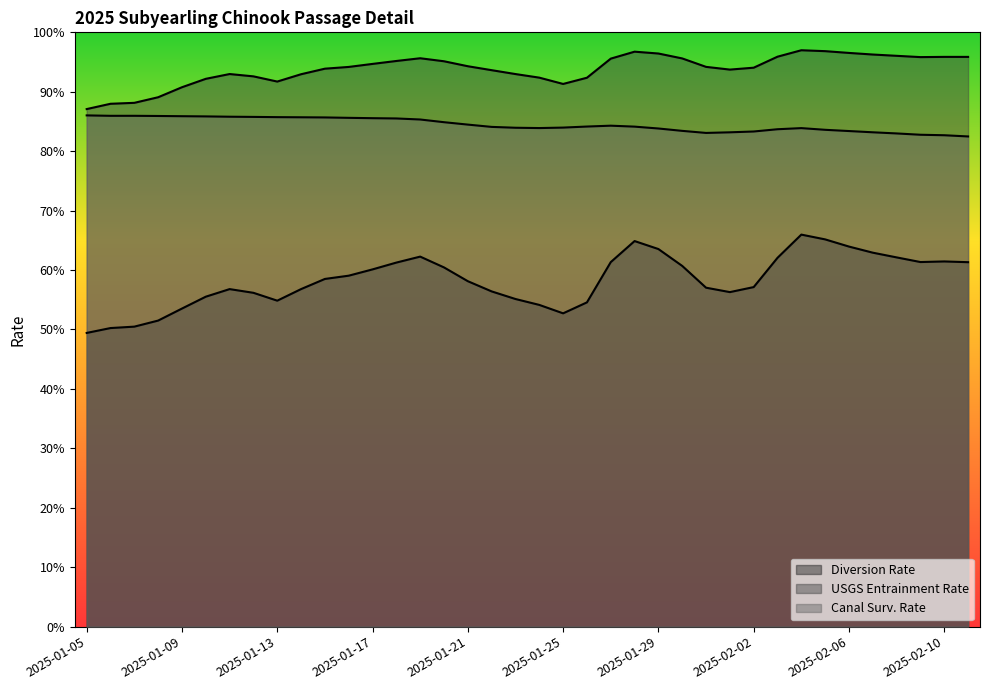

Reading left to right, list all the values displayed in this chart.

Diversion Rate: 2025-01-05=0.5	2025-01-06=0.5	2025-01-07=0.5	2025-01-08=0.5	2025-01-09=0.5	2025-01-10=0.6	2025-01-11=0.6	2025-01-12=0.6	2025-01-13=0.5	2025-01-14=0.6	2025-01-15=0.6	2025-01-16=0.6	2025-01-17=0.6	2025-01-18=0.6	2025-01-19=0.6	2025-01-20=0.6	2025-01-21=0.6	2025-01-22=0.6	2025-01-23=0.6	2025-01-24=0.5	2025-01-25=0.5	2025-01-26=0.5	2025-01-27=0.6	2025-01-28=0.6	2025-01-29=0.6	2025-01-30=0.6	2025-01-31=0.6	2025-02-01=0.6	2025-02-02=0.6	2025-02-03=0.6	2025-02-04=0.7	2025-02-05=0.7	2025-02-06=0.6	2025-02-07=0.6	2025-02-08=0.6	2025-02-09=0.6	2025-02-10=0.6	2025-02-11=0.6
USGS Entrainment Rate: 2025-01-05=0.9	2025-01-06=0.9	2025-01-07=0.9	2025-01-08=0.9	2025-01-09=0.9	2025-01-10=0.9	2025-01-11=0.9	2025-01-12=0.9	2025-01-13=0.9	2025-01-14=0.9	2025-01-15=0.9	2025-01-16=0.9	2025-01-17=0.9	2025-01-18=1.0	2025-01-19=1.0	2025-01-20=1.0	2025-01-21=0.9	2025-01-22=0.9	2025-01-23=0.9	2025-01-24=0.9	2025-01-25=0.9	2025-01-26=0.9	2025-01-27=1.0	2025-01-28=1.0	2025-01-29=1.0	2025-01-30=1.0	2025-01-31=0.9	2025-02-01=0.9	2025-02-02=0.9	2025-02-03=1.0	2025-02-04=1.0	2025-02-05=1.0	2025-02-06=1.0	2025-02-07=1.0	2025-02-08=1.0	2025-02-09=1.0	2025-02-10=1.0	2025-02-11=1.0
Canal Surv. Rate: 2025-01-05=0.9	2025-01-06=0.9	2025-01-07=0.9	2025-01-08=0.9	2025-01-09=0.9	2025-01-10=0.9	2025-01-11=0.9	2025-01-12=0.9	2025-01-13=0.9	2025-01-14=0.9	2025-01-15=0.9	2025-01-16=0.9	2025-01-17=0.9	2025-01-18=0.9	2025-01-19=0.9	2025-01-20=0.8	2025-01-21=0.8	2025-01-22=0.8	2025-01-23=0.8	2025-01-24=0.8	2025-01-25=0.8	2025-01-26=0.8	2025-01-27=0.8	2025-01-28=0.8	2025-01-29=0.8	2025-01-30=0.8	2025-01-31=0.8	2025-02-01=0.8	2025-02-02=0.8	2025-02-03=0.8	2025-02-04=0.8	2025-02-05=0.8	2025-02-06=0.8	2025-02-07=0.8	2025-02-08=0.8	2025-02-09=0.8	2025-02-10=0.8	2025-02-11=0.8